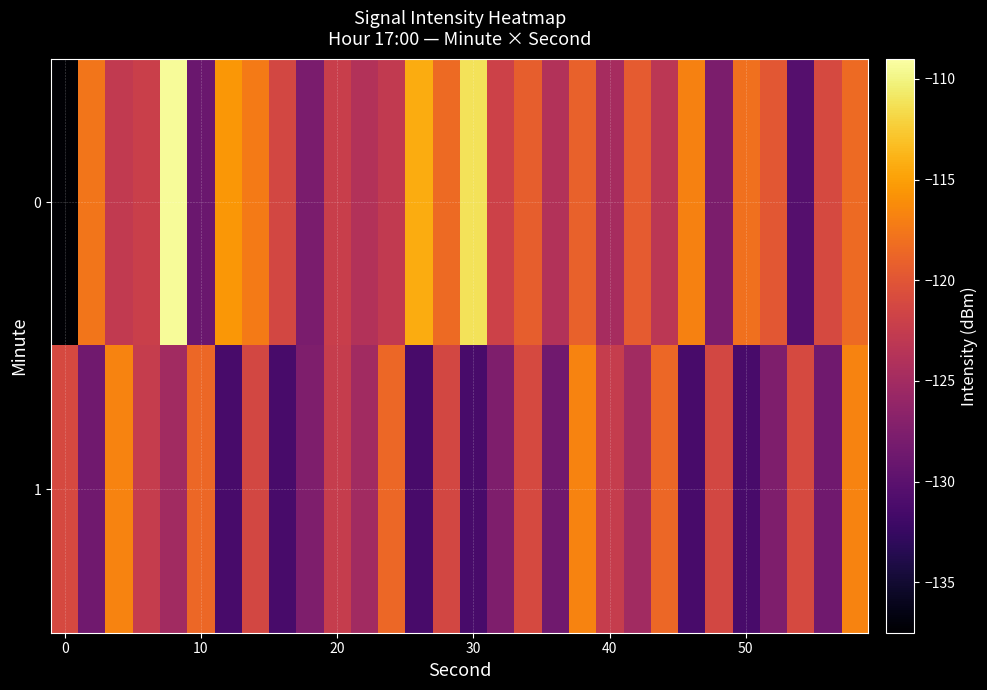

Reading right to left, what are all the values shown in this chart?

0: -118.4	-121.1	-130.4	-119.8	-118.0	-127.7	-116.9	-123.2	-119.5	-124.8	-119.1	-123.8	-119.3	-121.8	-111.1	-118.4	-114.3	-122.7	-123.8	-122.2	-127.8	-121.3	-117.3	-115.5	-129.0	-109.4	-122.1	-122.8	-117.6	-137.3
1: -116.8	-128.5	-121.1	-127.5	-131.3	-121.3	-131.4	-118.6	-125.1	-122.4	-116.8	-128.5	-121.1	-127.5	-131.3	-121.3	-131.4	-118.6	-125.1	-122.4	-127.5	-131.3	-121.3	-131.4	-118.6	-125.1	-122.4	-116.8	-128.5	-121.1